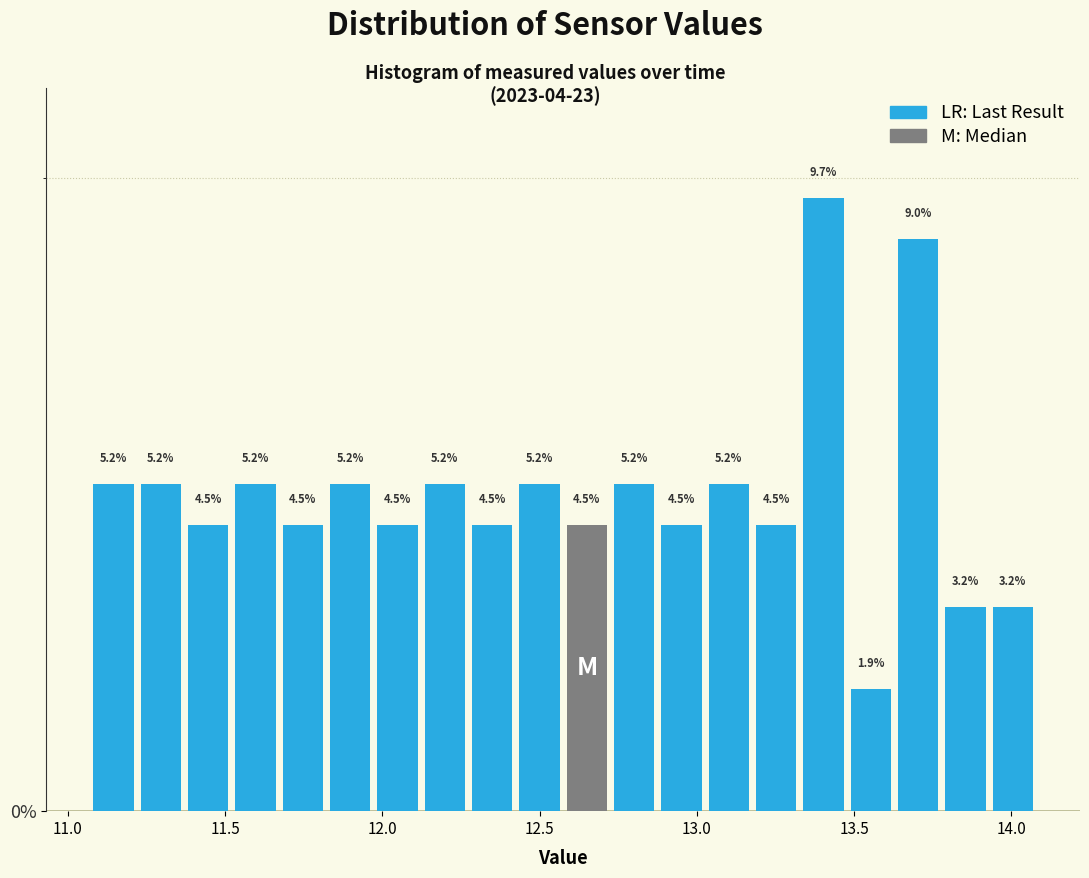

Read against the x-axis, roughly where is the centre of the tallest bar?

13.40